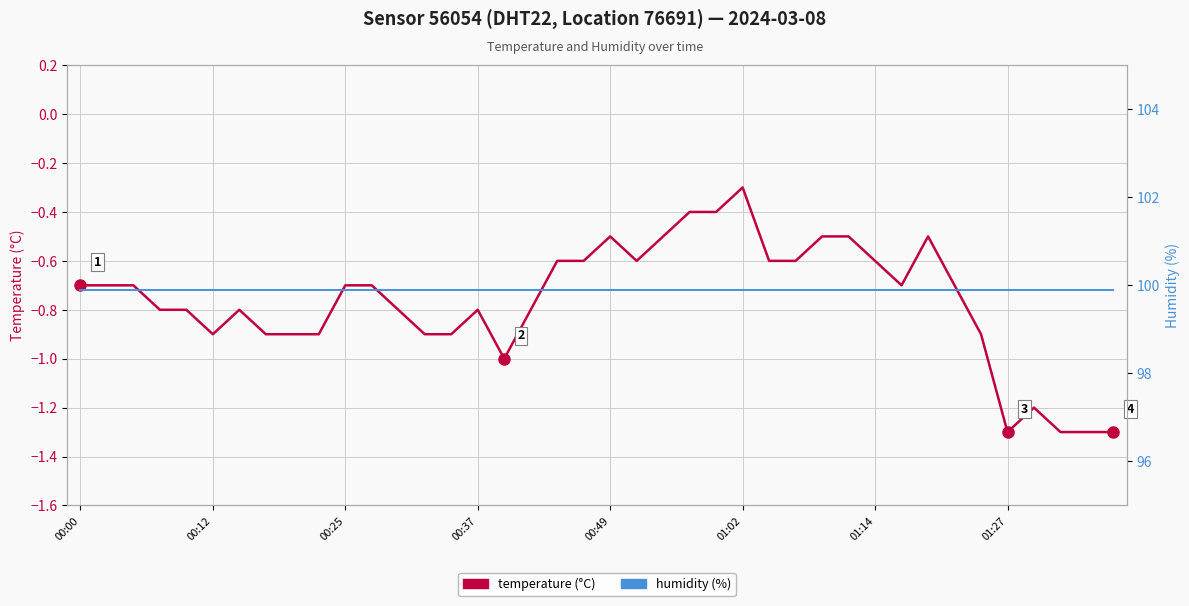

True or false: humidity has more than 0 interior local peaks.

False